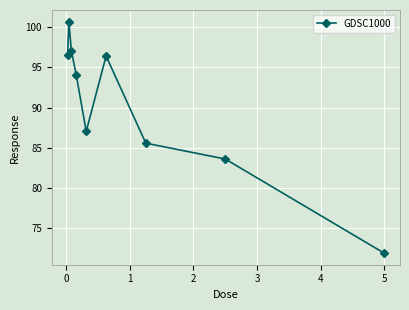

What is the difference between the second highest and second lowest values?

13.5